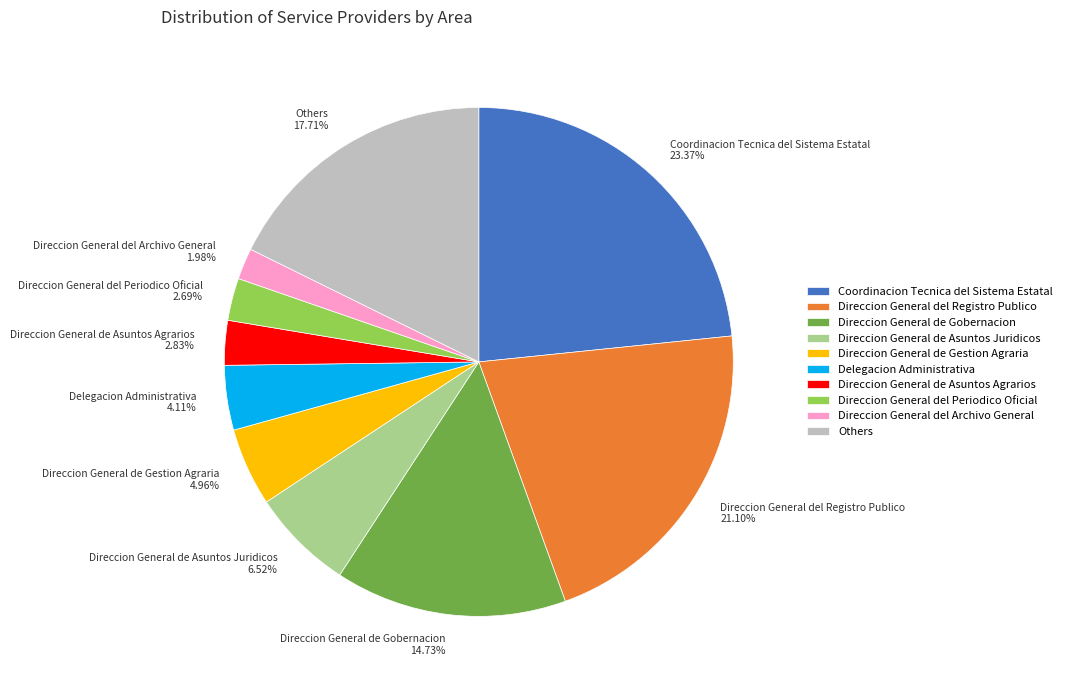

Do Direccion General de Asuntos Agrarios 2.83% and Delegacion Administrativa 4.11% together represent more than half of the pie?

No